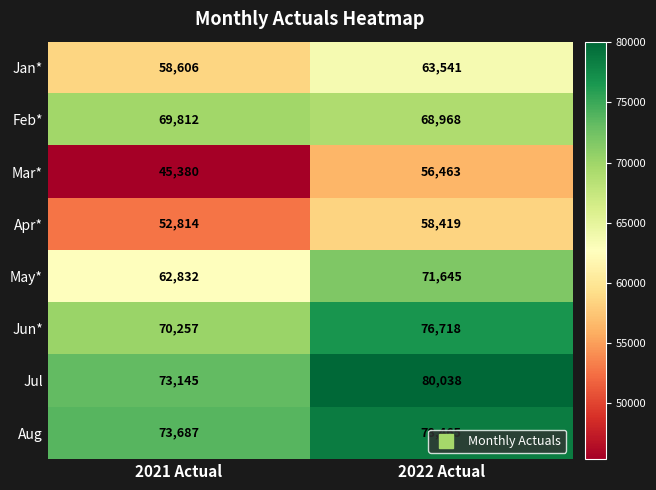

What is the total value across all series at 2022 Actual?

554257